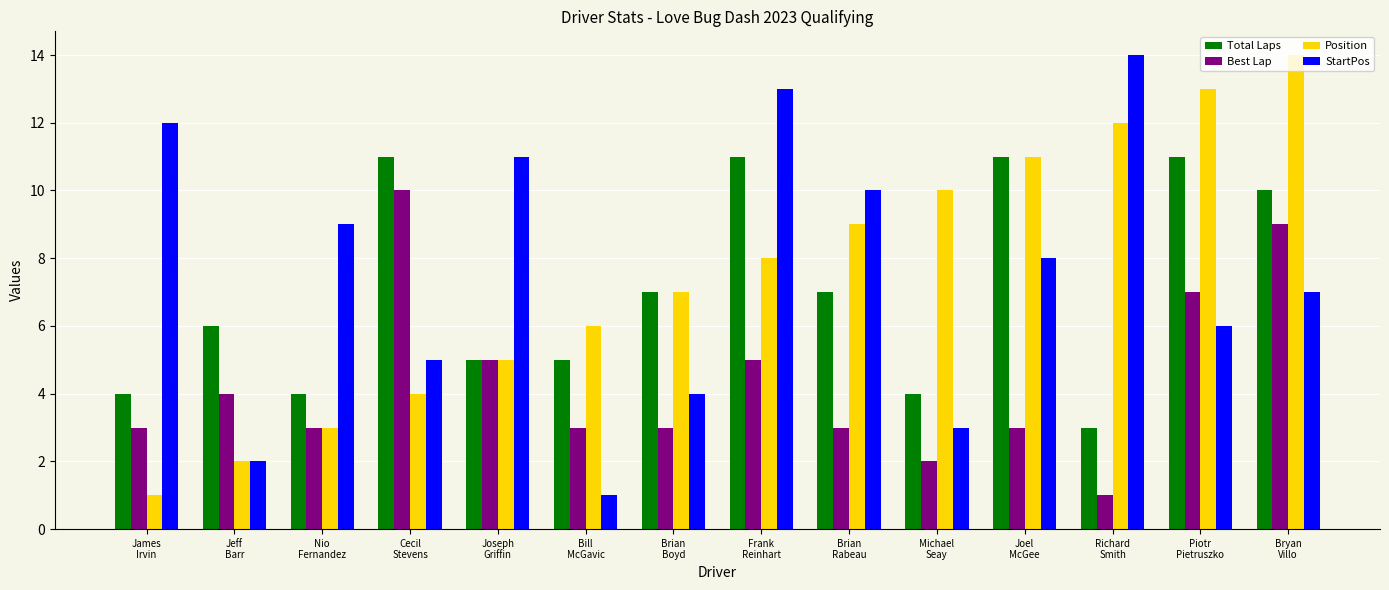

Reading left to right, list all the values displayed in this chart.

Total Laps: 4	6	4	11	5	5	7	11	7	4	11	3	11	10
Best Lap: 3	4	3	10	5	3	3	5	3	2	3	1	7	9
Position: 1	2	3	4	5	6	7	8	9	10	11	12	13	14
StartPos: 12	2	9	5	11	1	4	13	10	3	8	14	6	7